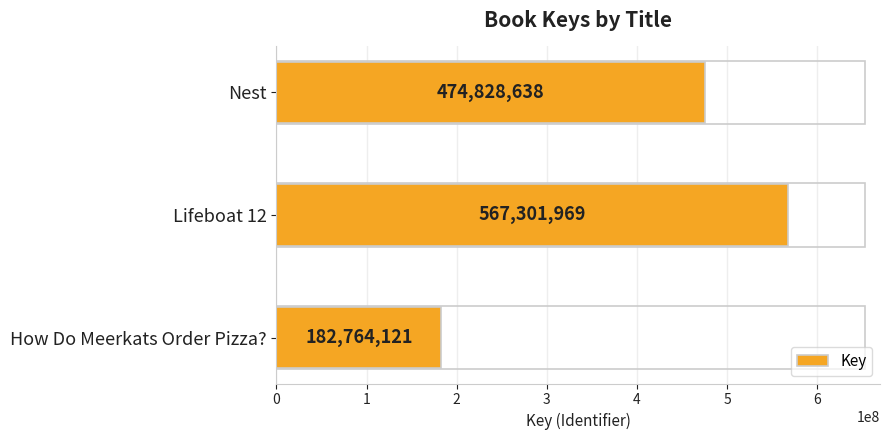

Are the bars horizontal?

Yes